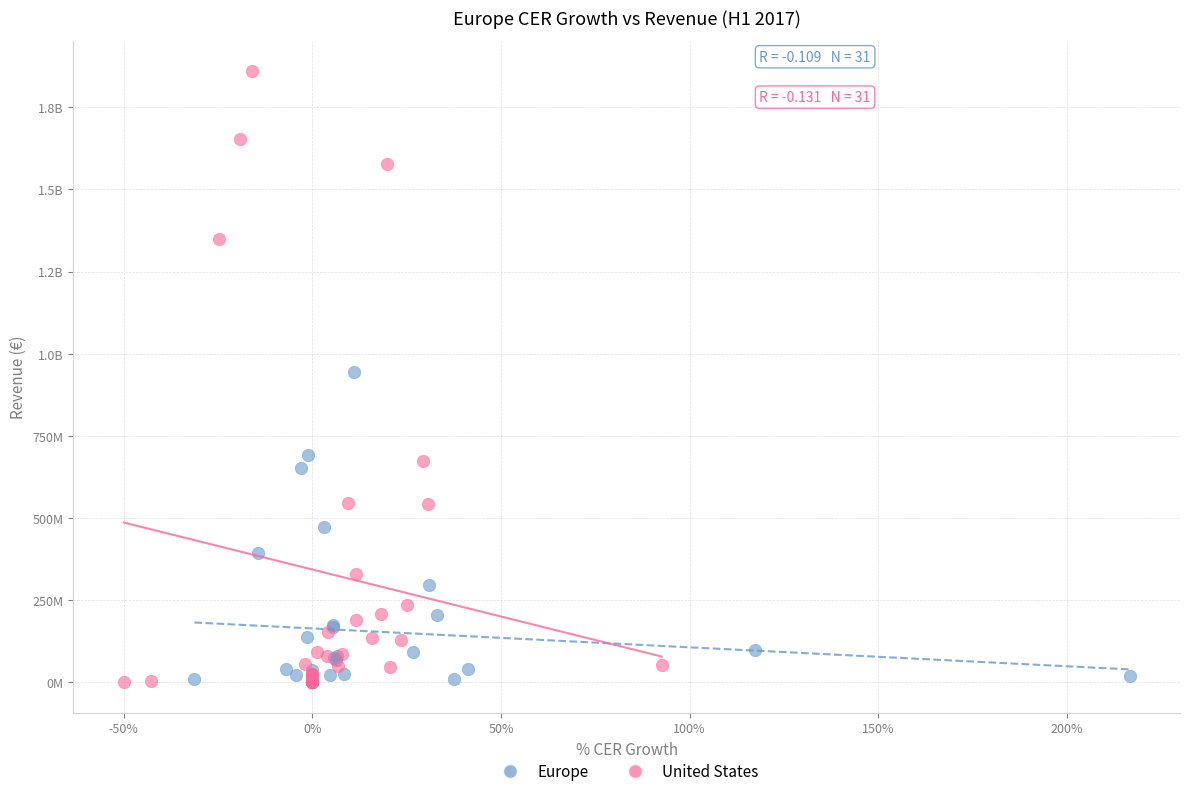

What are all the series names shown in the legend?

Europe, United States